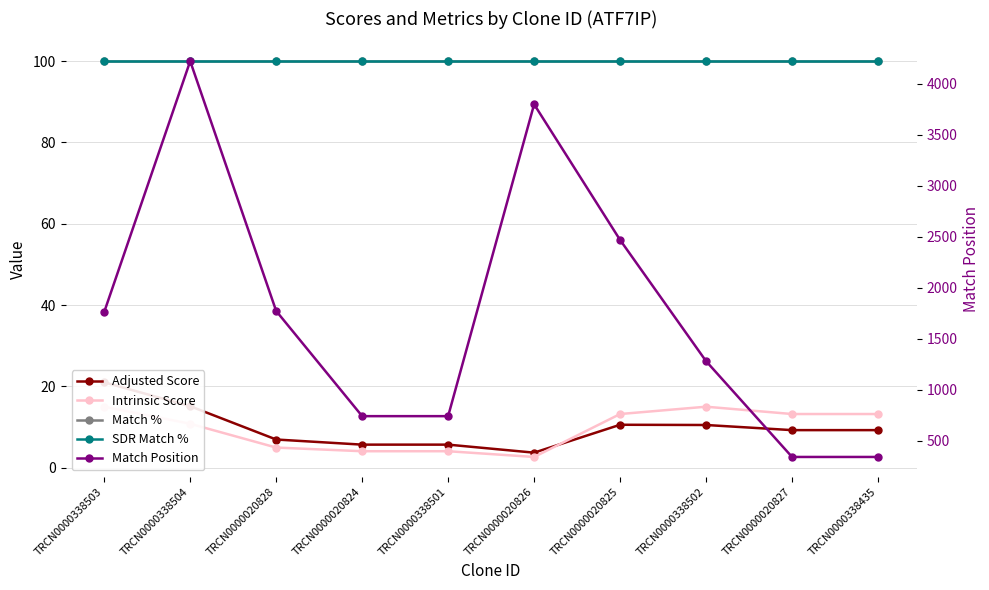

True or false: Match % and Adjusted Score intersect in this chart.

False